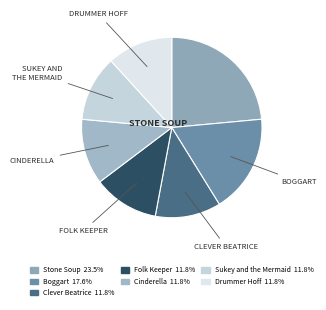

How many slices are in this pie chart?

7